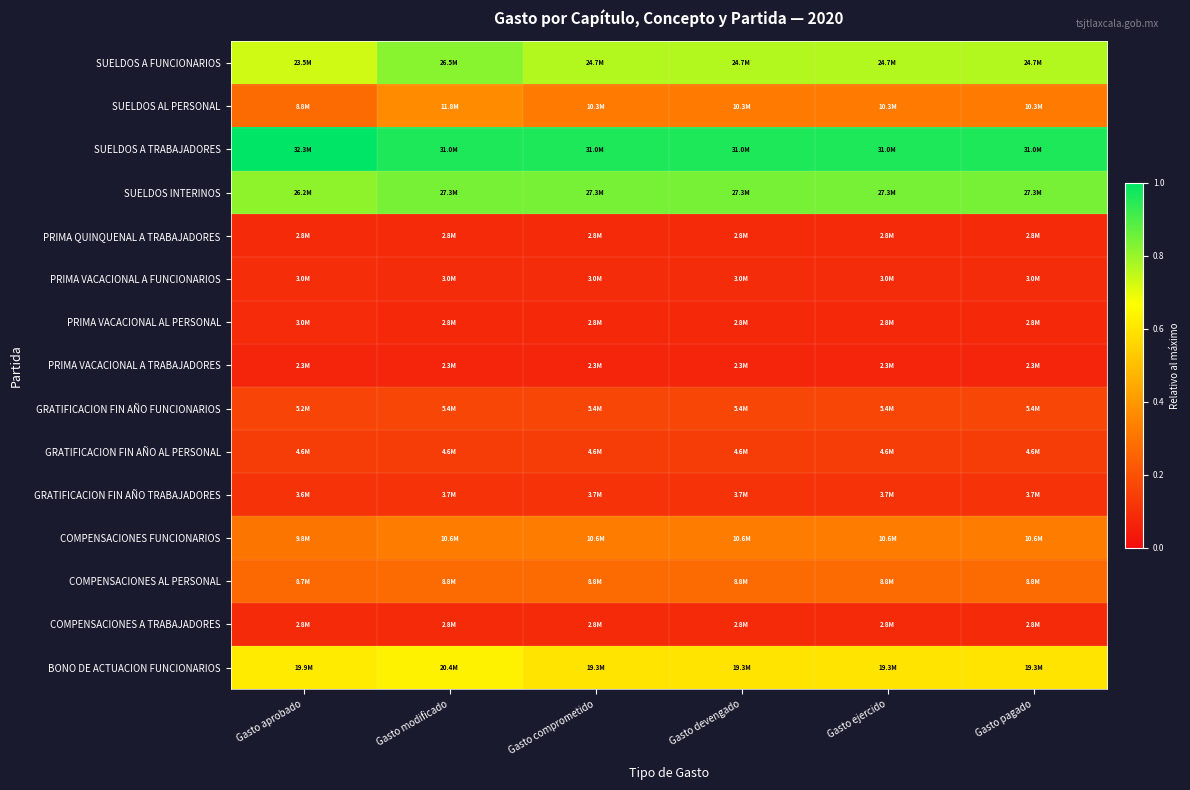

How many categories are shown in the chart?

6